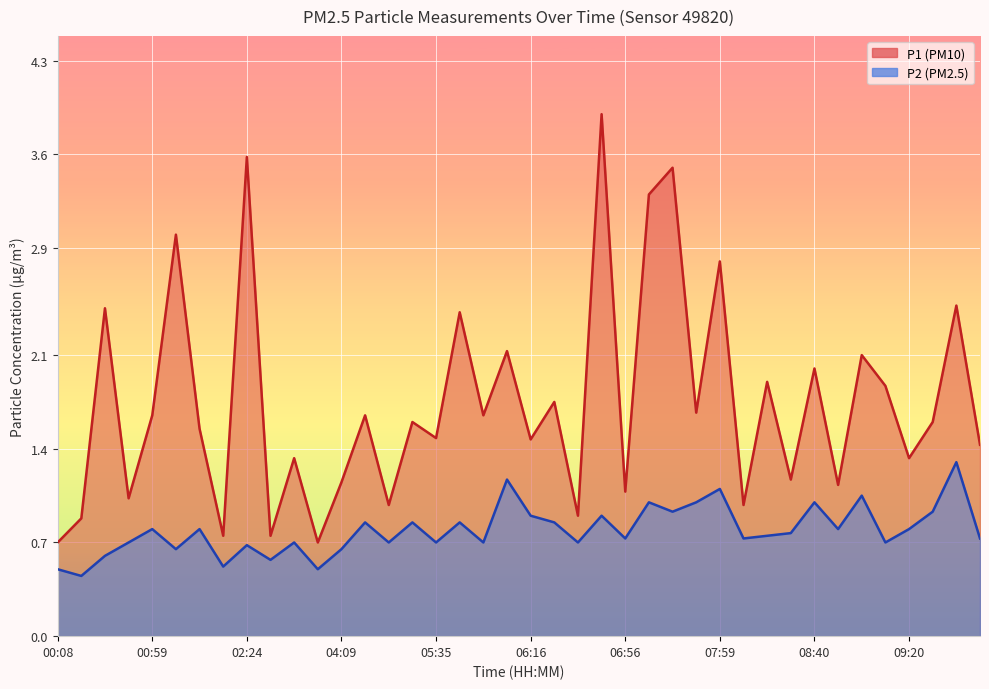

Which category has the lowest value in the P2 series?

00:18